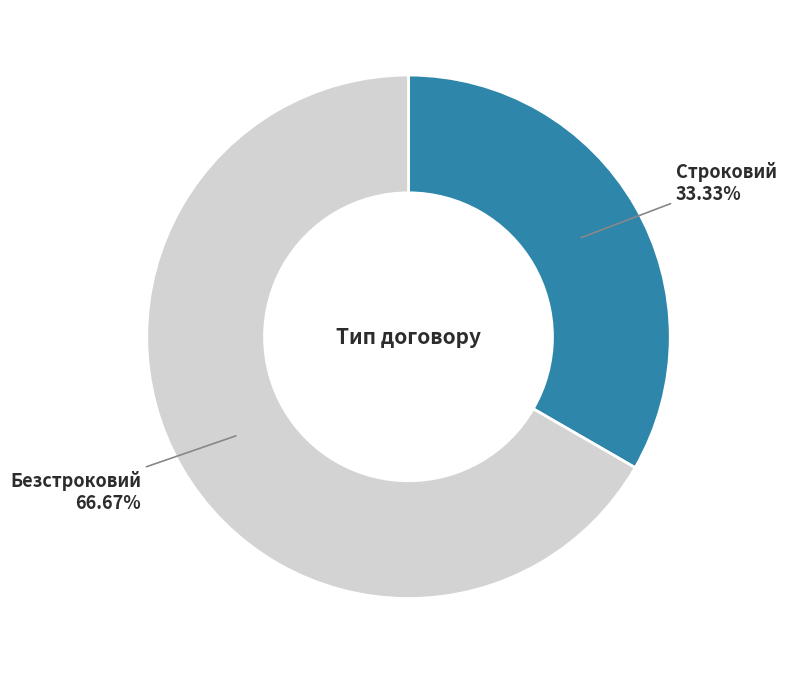

Does any single category account for the majority?

Yes